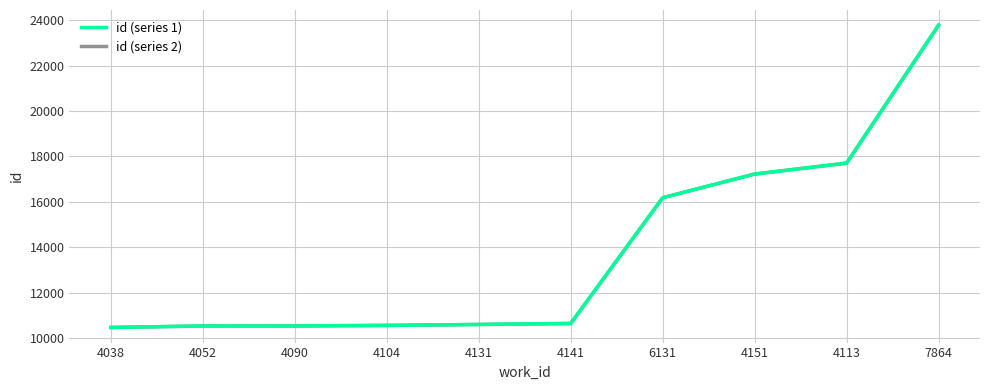

What is the label of the 9th point from the right?

4052